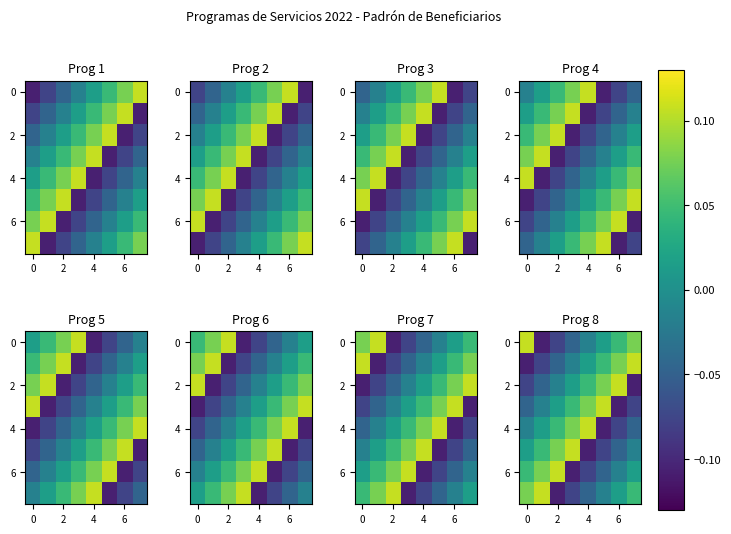

At how many categories does at least one series exceed 0?

8